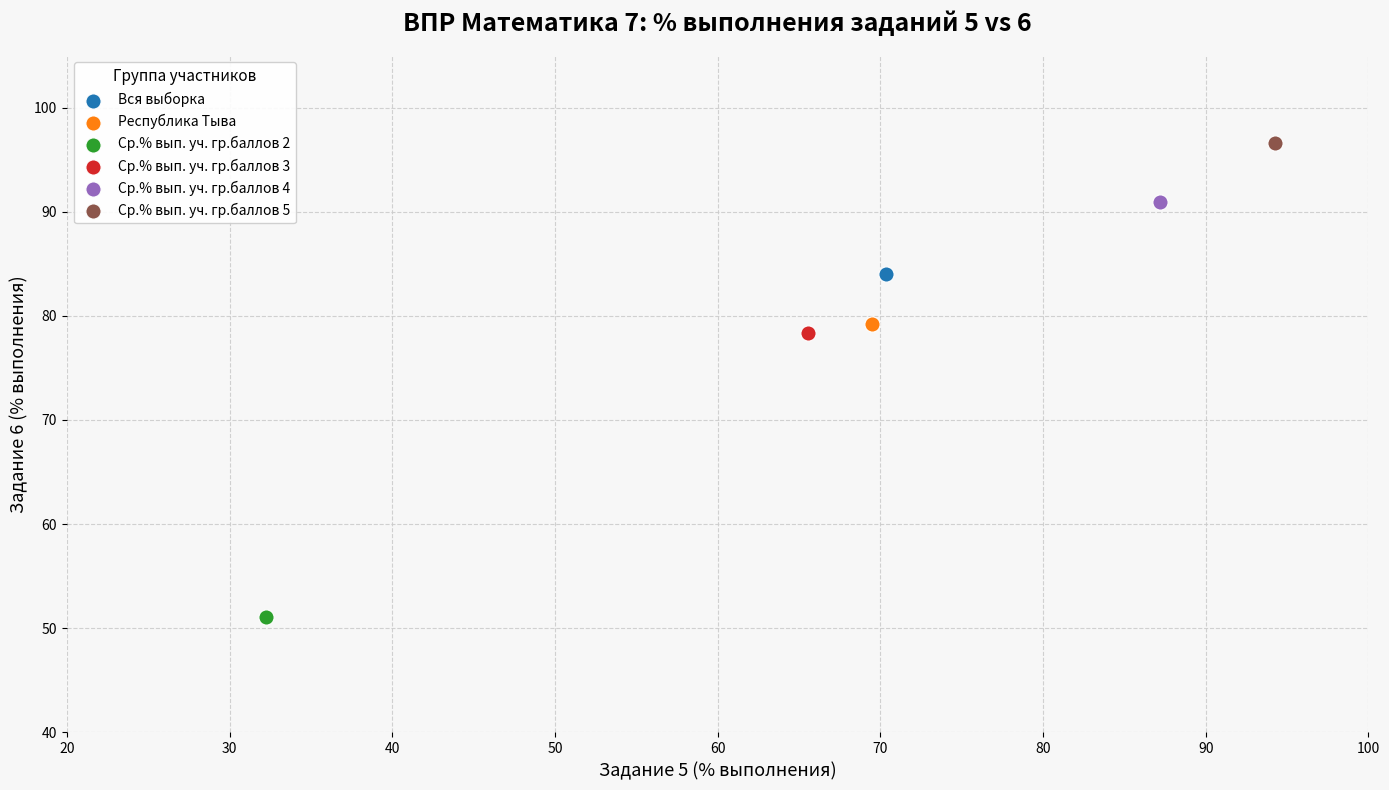

What are all the series names shown in the legend?

Вся выборка, Республика Тыва, Ср.% вып. уч. гр.баллов 2, Ср.% вып. уч. гр.баллов 3, Ср.% вып. уч. гр.баллов 4, Ср.% вып. уч. гр.баллов 5